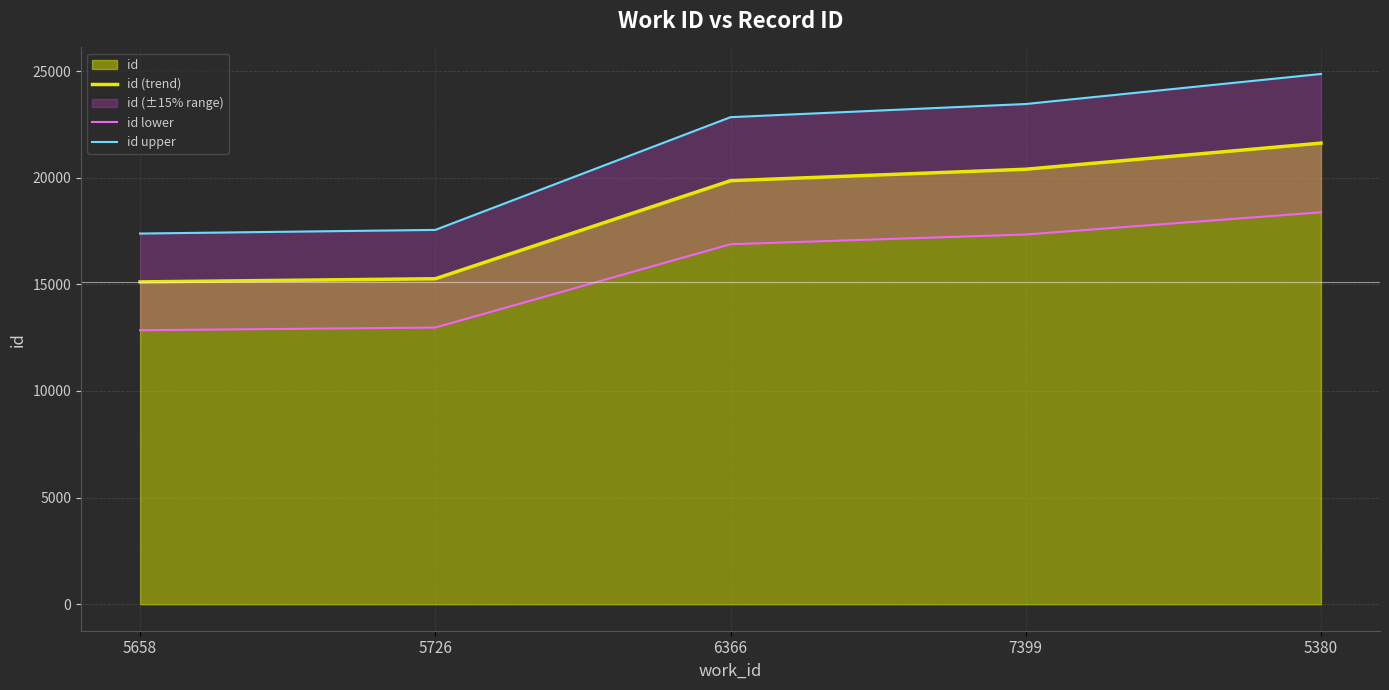

How many lines are shown in the chart?

3